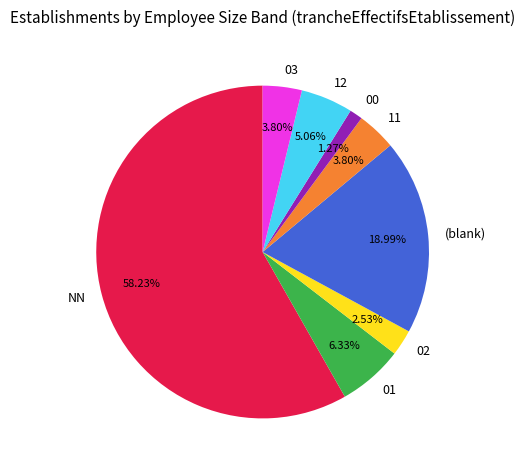

Combined, do 11 and 01 account for over 50%?

No